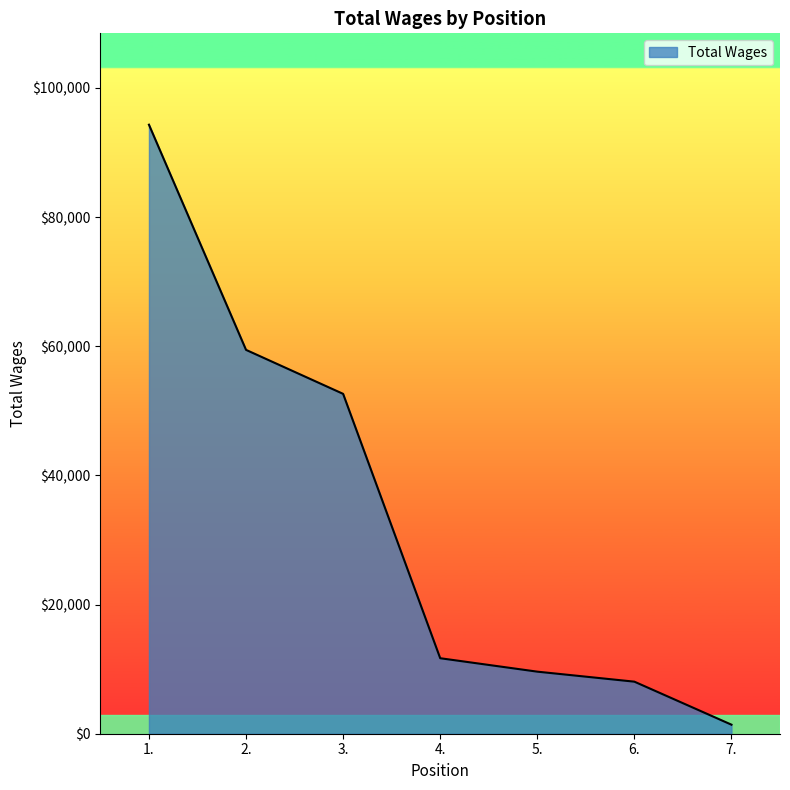

List the labels in order of value, smallest first.

7., 6., 5., 4., 3., 2., 1.